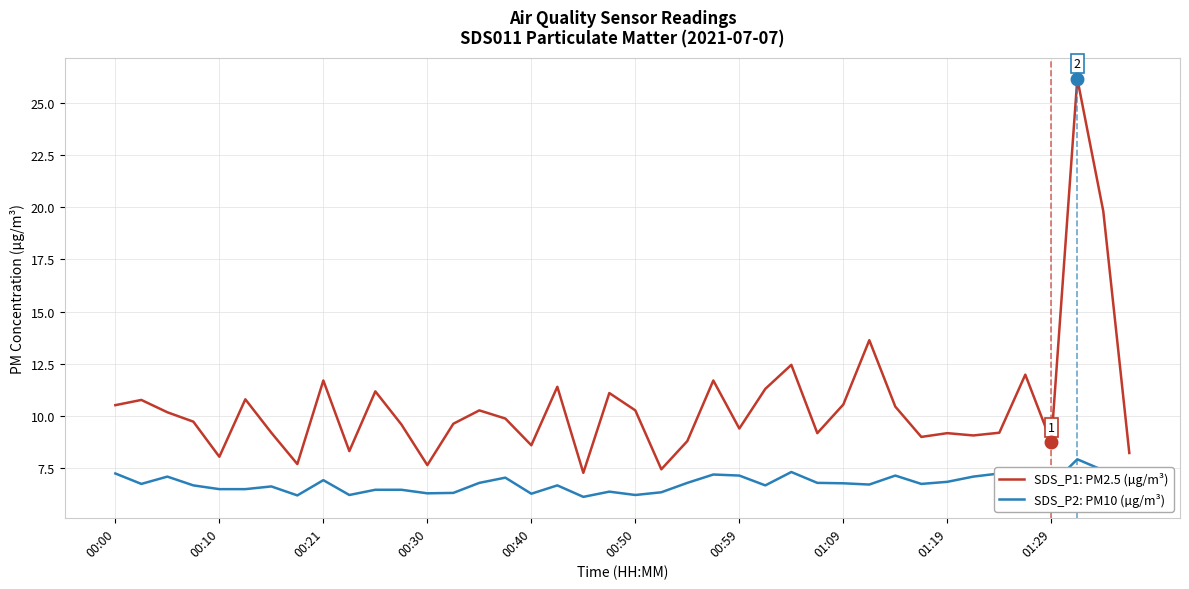

Which series has the largest total across all categories?

SDS_P1: PM2.5 (µg/m³)